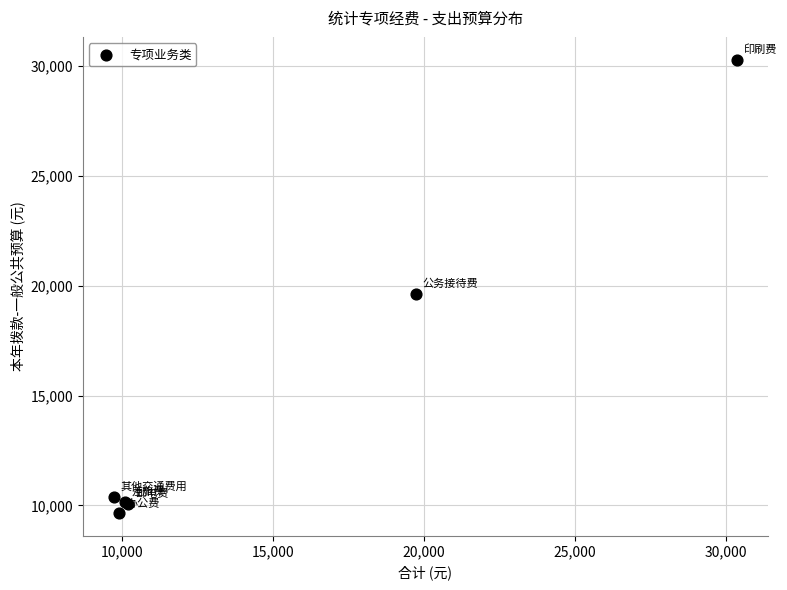

What Y value in the scatter plot is closest to 19969?

19616.5